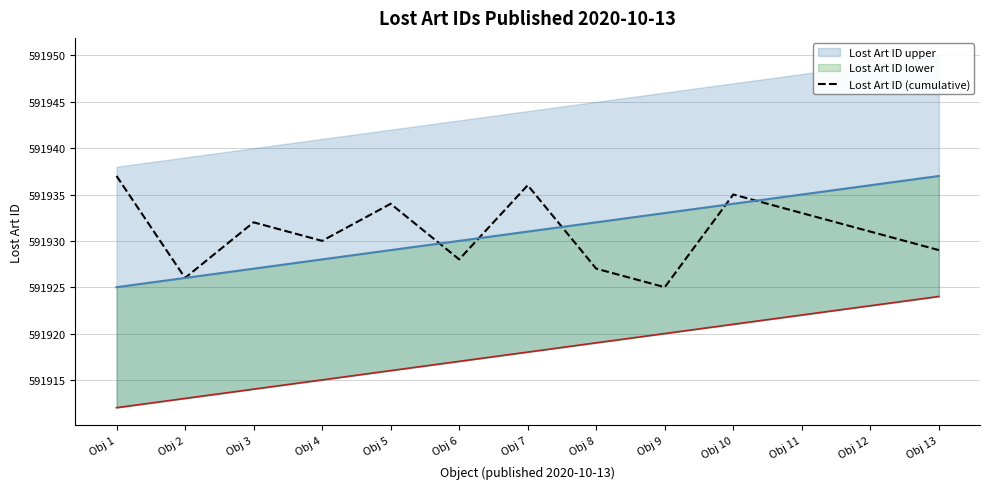

Is the value of Lost Art ID (cumulative) at Obj 11 greater than the value of Lost Art ID lower at Obj 5?

Yes